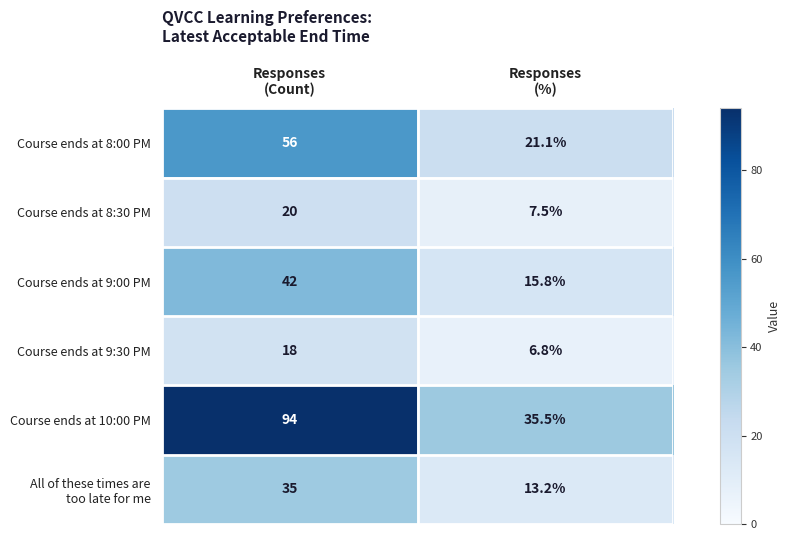

Which series has the widest spread of values?

Course ends at 10:00 PM